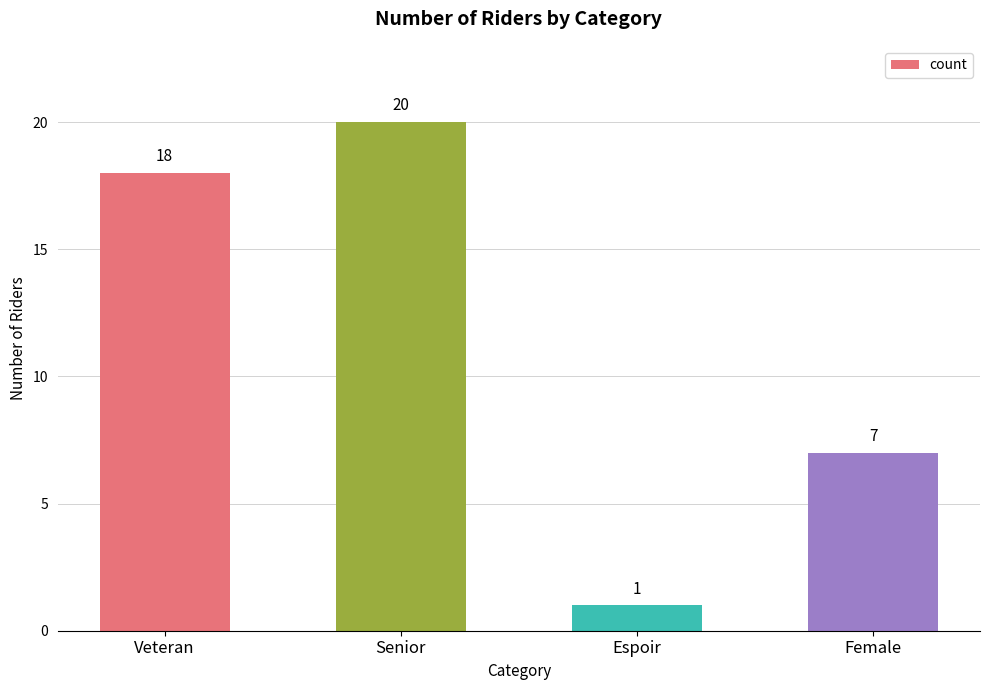

Where is the data nearest to the value 10?

Female